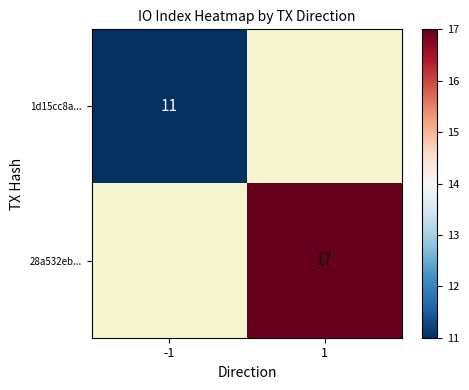

What is the smallest value displayed?

11.0